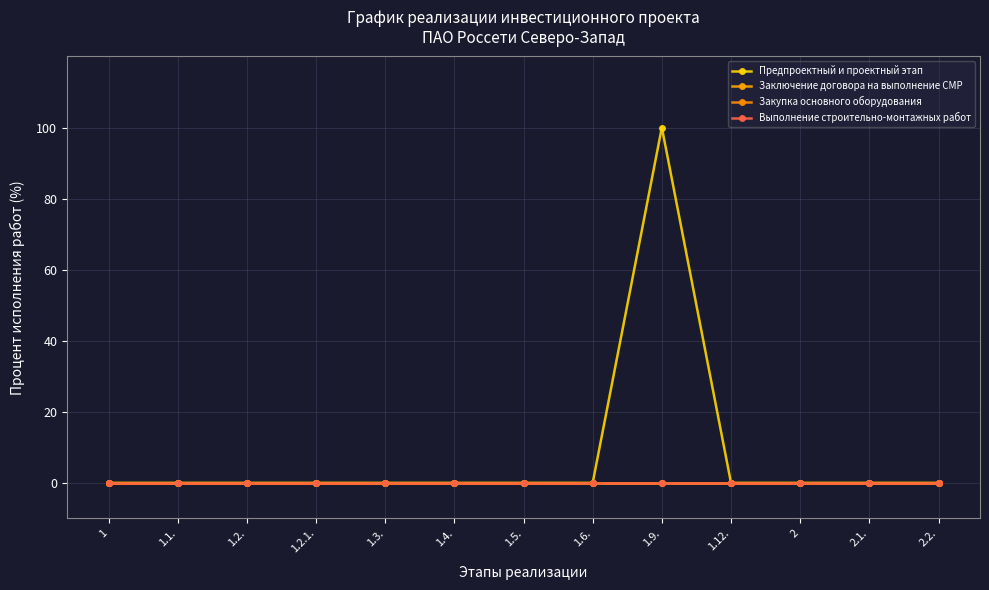

The value of Выполнение строительно-монтажных работ at 1.4. is 0. True or false?

True